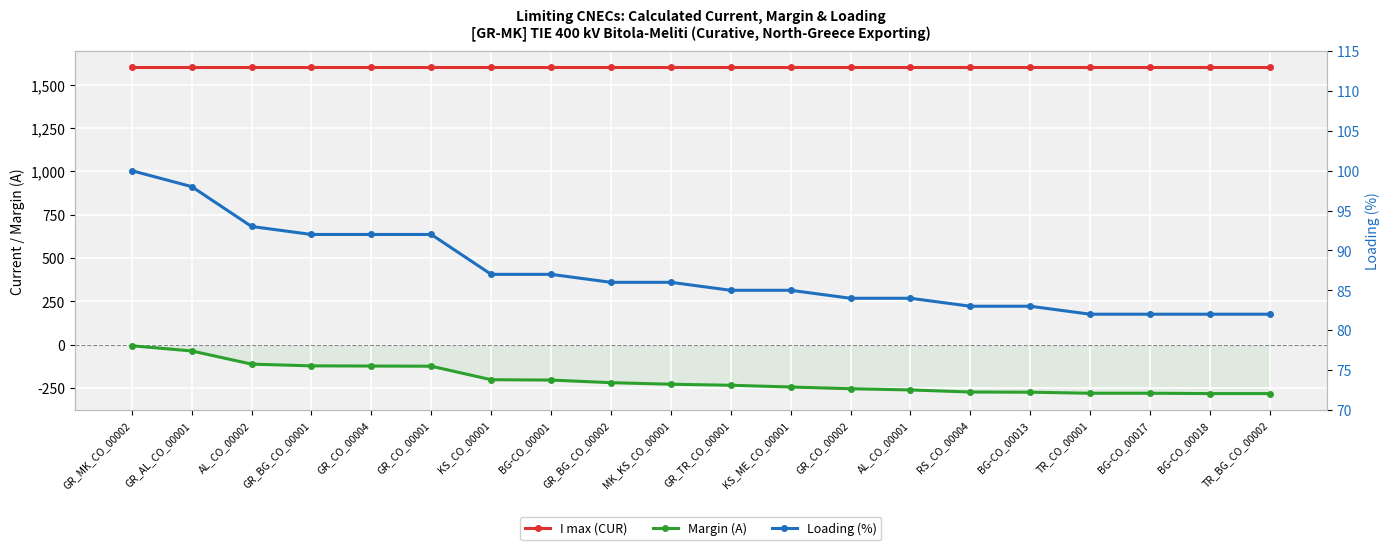

Which category has the highest value across all series?

GR_MK_CO_00002